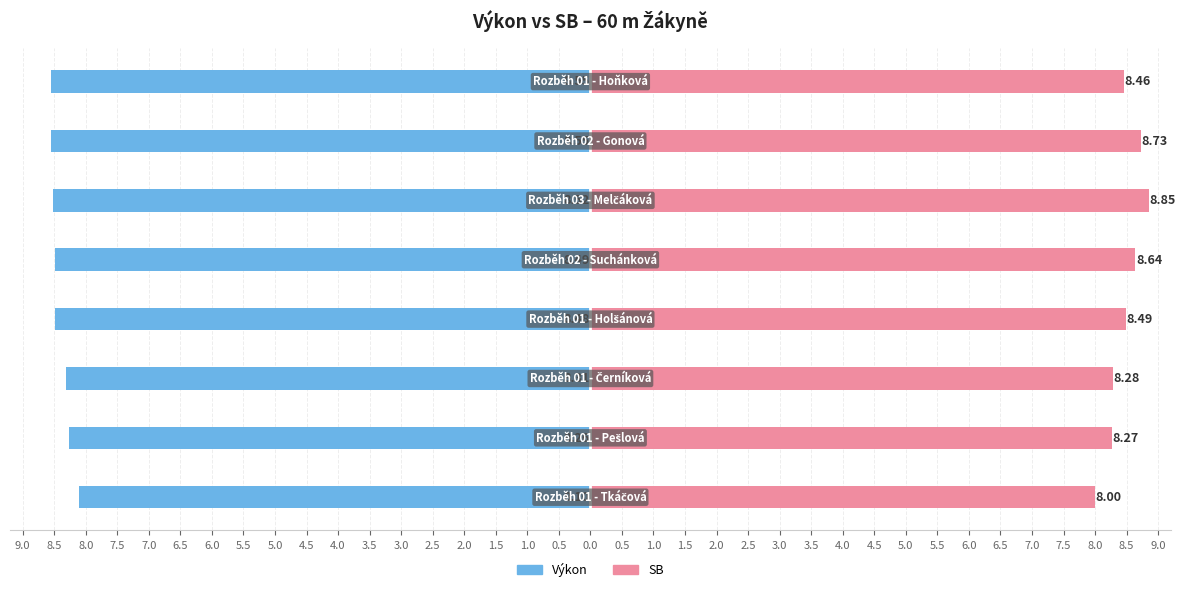

How many values in the SB series exceed 8?

7